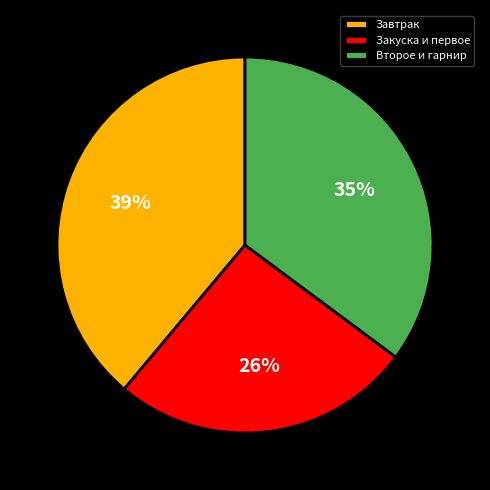

What is the ratio of the value at Второе и гарнир to the value at Завтрак?

0.9